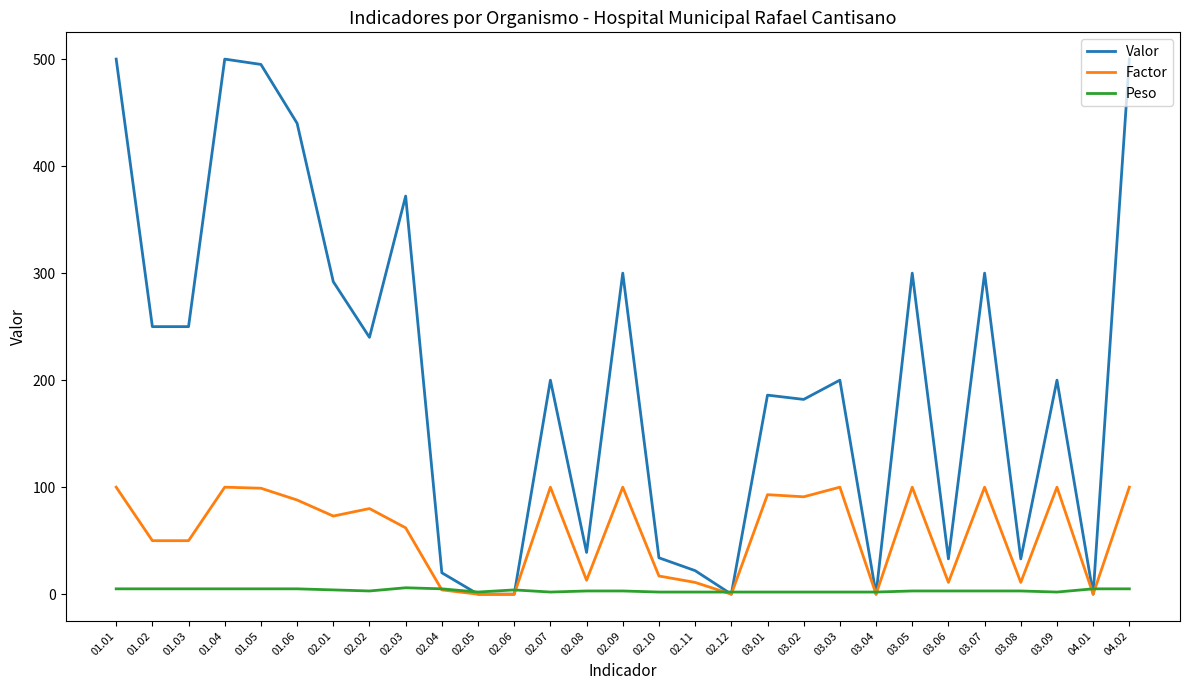

Is the value of Valor at 02.05 greater than the value of Factor at 03.02?

No